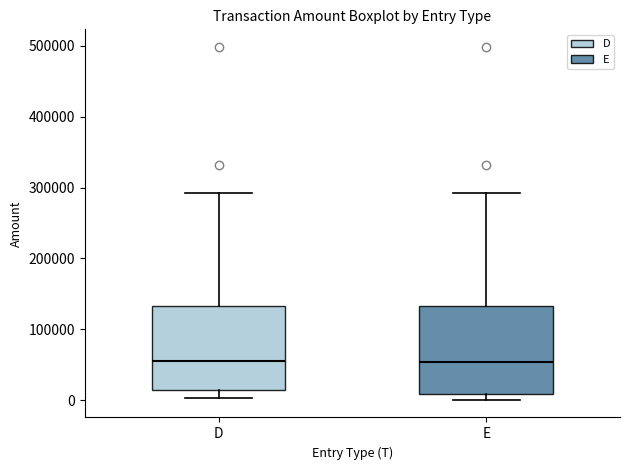

Reading left to right, read every box against the y-axis: the position of its median line, the range the box covers, and the ends of its whiskers. The values are not printed on the chart, so give them approximately, as read against the axis.

D: median 50000, box 10000 to 130000, whiskers 0 to 290000
E: median 50000, box 10000 to 130000, whiskers 0 to 290000